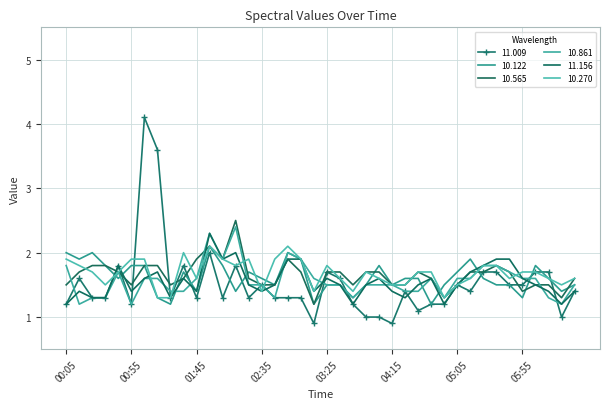

Which category has the highest value in the 10.861 series?

02:15